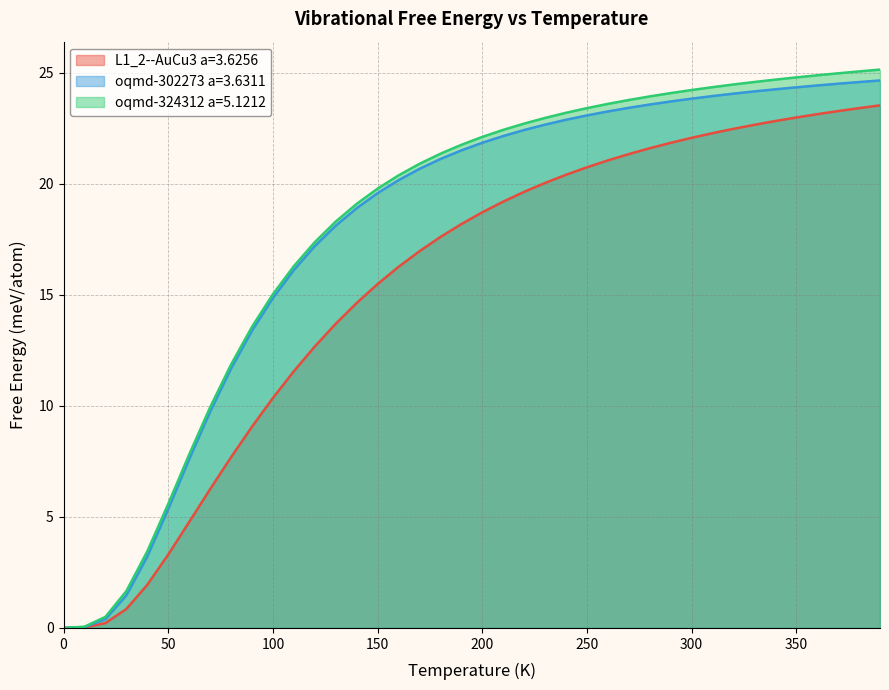

What is the highest value of the oqmd-324312 a=5.1212 series?

25.1